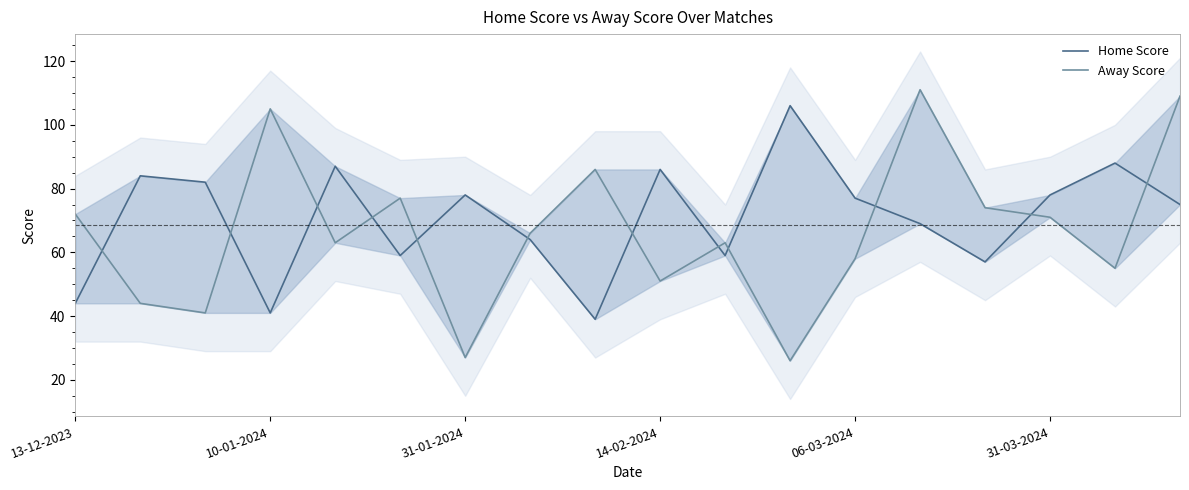

How many lines are shown in the chart?

2